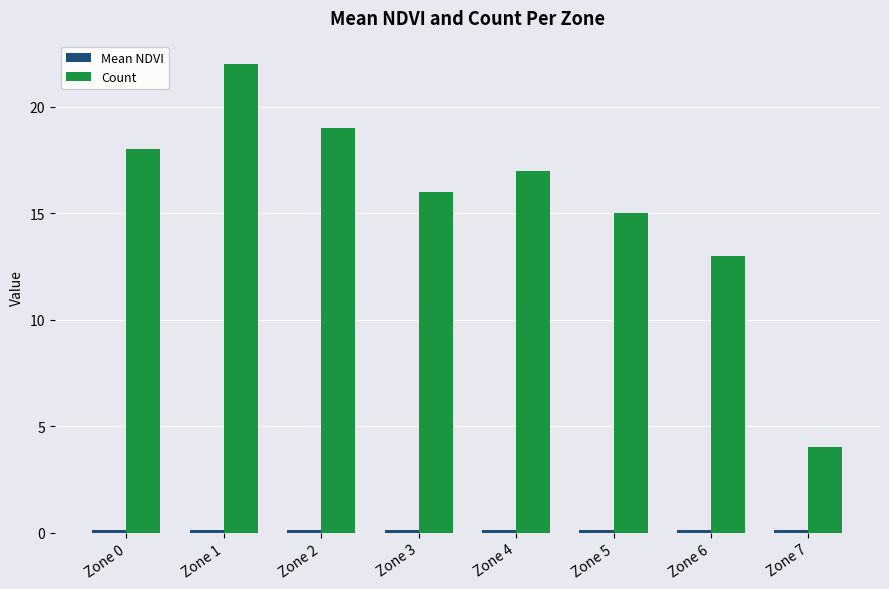

List the labels in order of Count value, largest first.

Zone 1, Zone 2, Zone 0, Zone 4, Zone 3, Zone 5, Zone 6, Zone 7